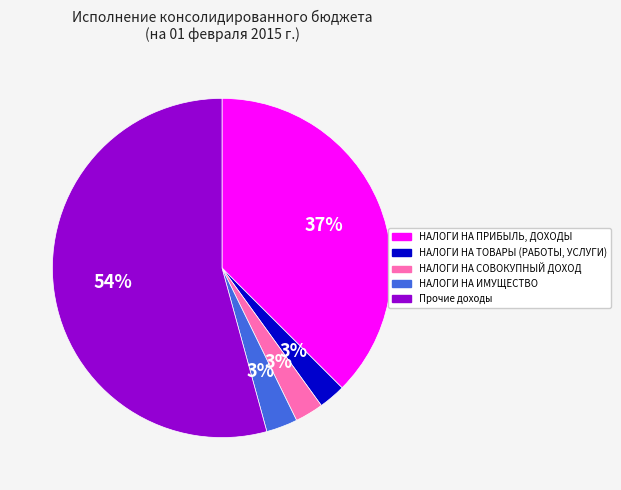

Does Прочие доходы represent more than half of the total?

Yes